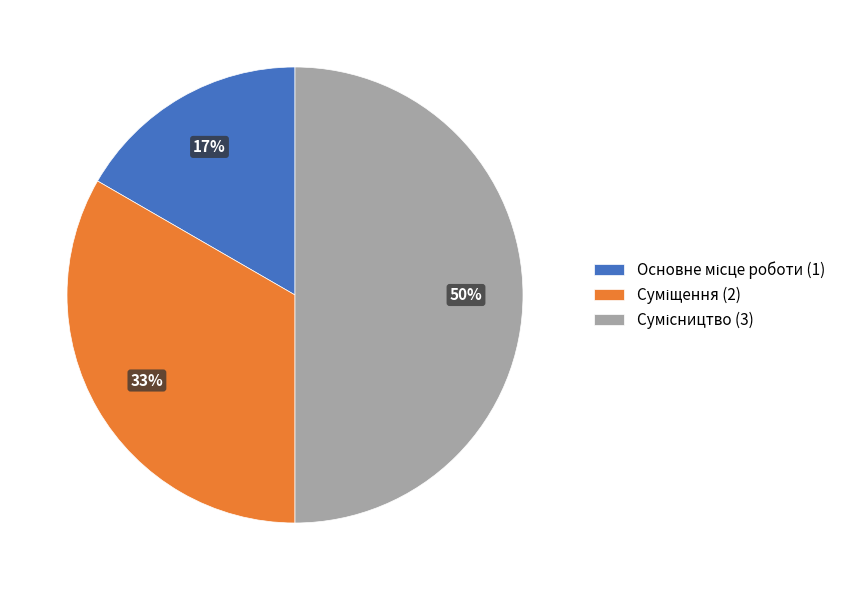

To the nearest percent, what is the difference between the largest and smallest slice percentages?

33%